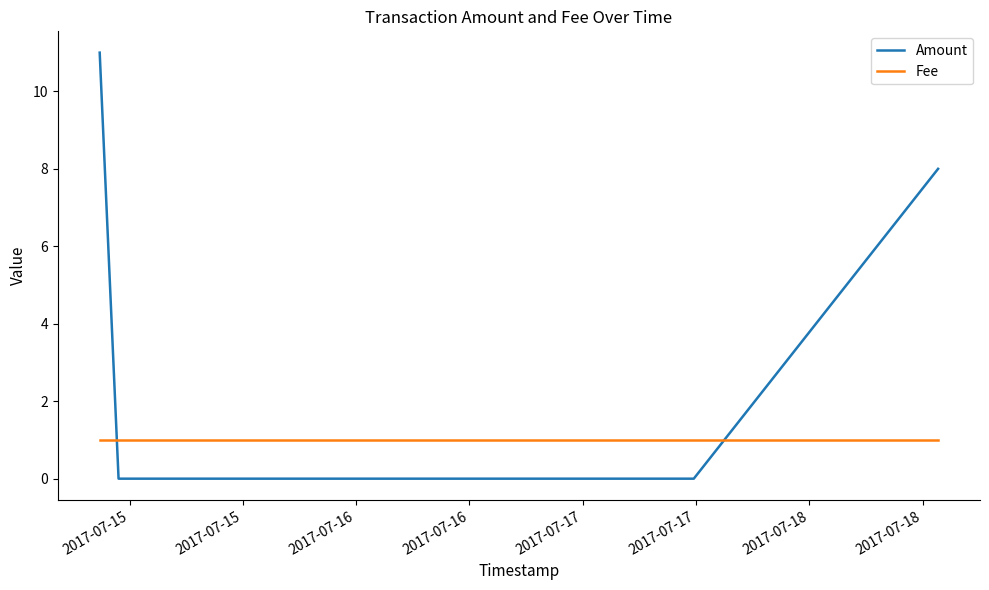

How many values in the Amount series are below 8?

2